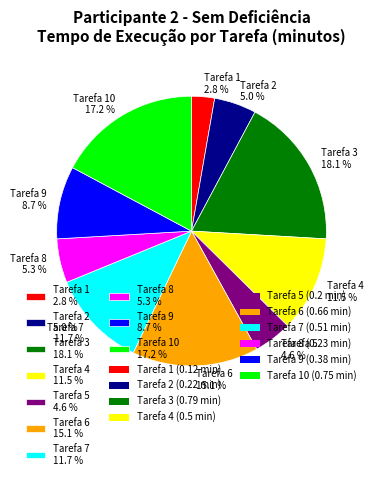

Is there any slice that represents more than half of the pie?

No